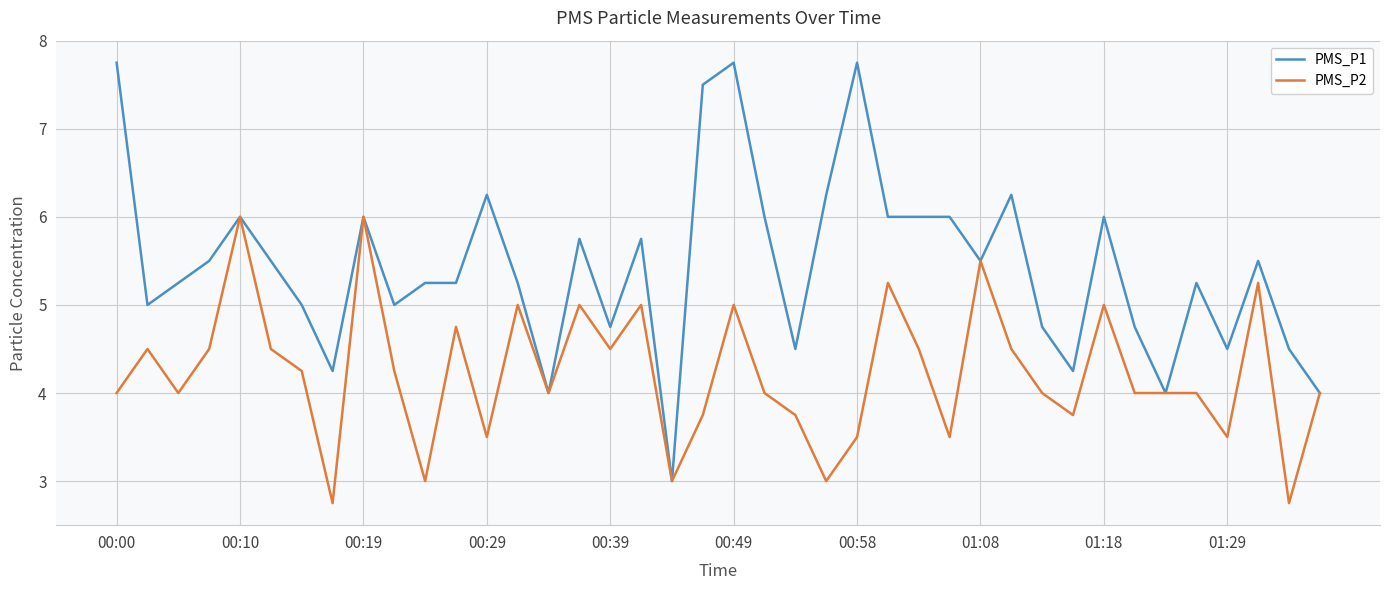

Which series has the largest range (max minus min)?

PMS_P1